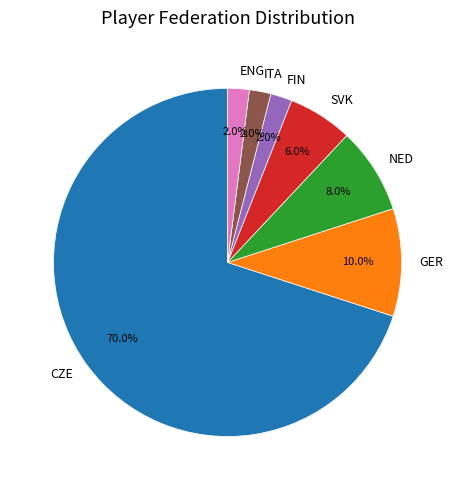

How much of the chart is everything except GER?

90.0%